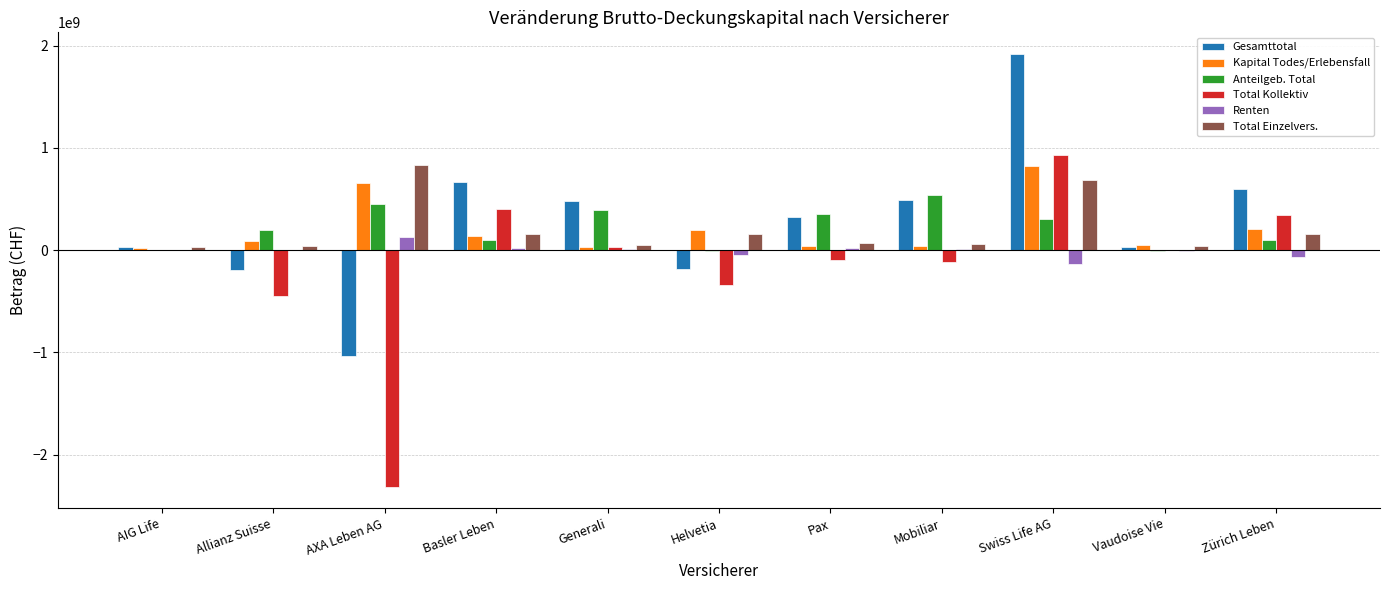

What is the sum of all Anteilgeb. Total values?

2428387025